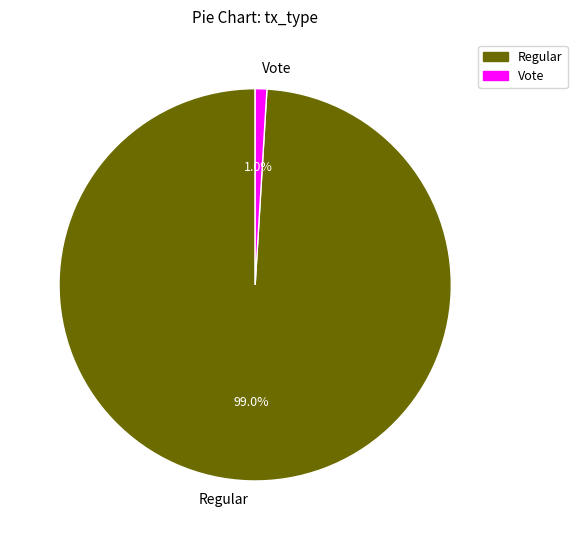

To the nearest percent, what is the combined percentage of Regular and Vote?

100%